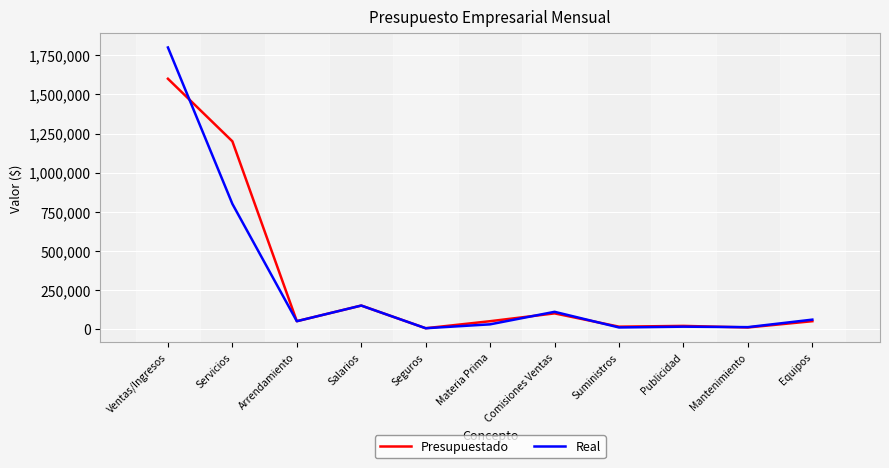

True or false: Real has a value of 110000 at Comisiones Ventas.

True